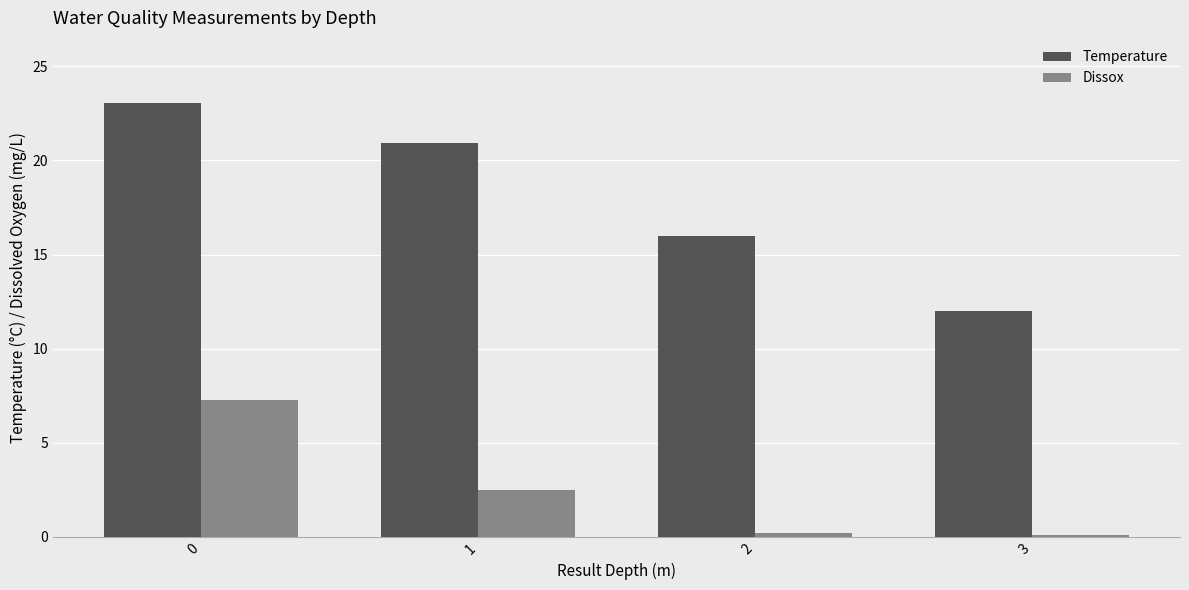

How many data points in Temperature are above 20?

2